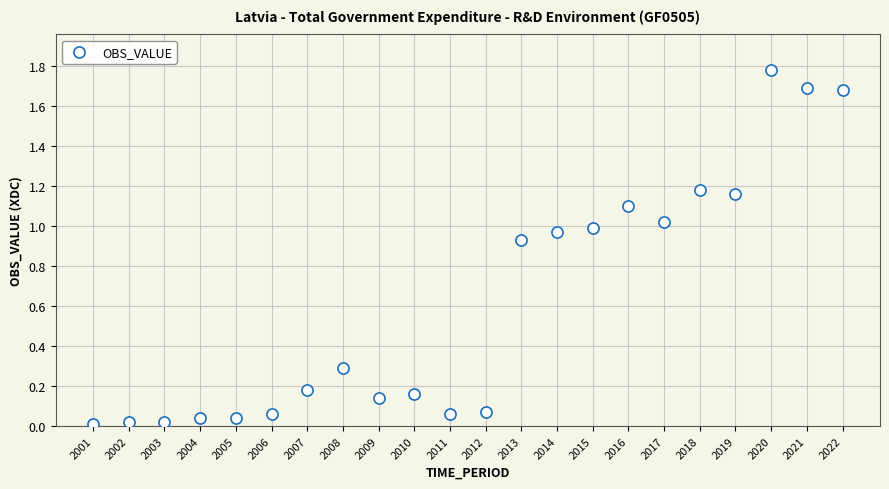

What is the range of X values (max minus min)?

21.0